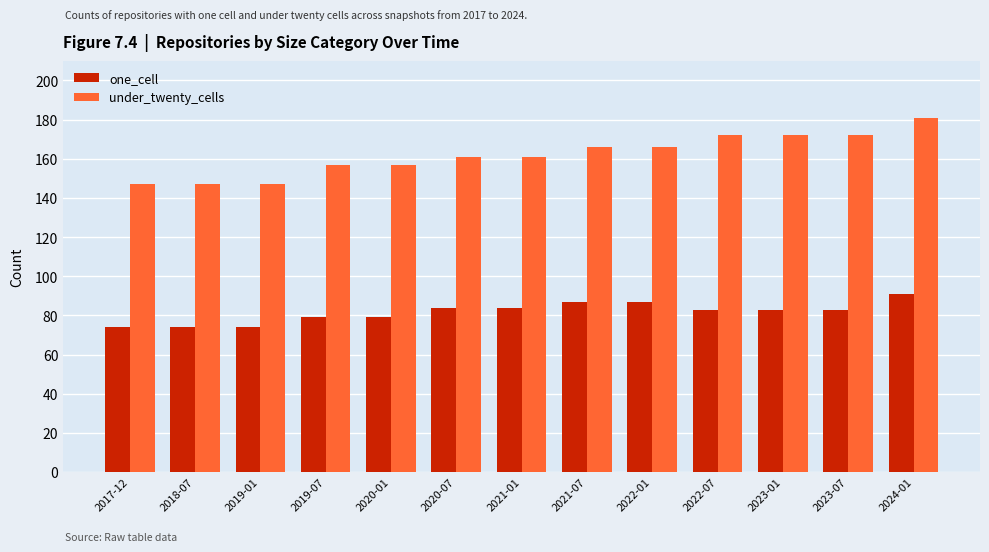

Which series has the largest range (max minus min)?

under_twenty_cells